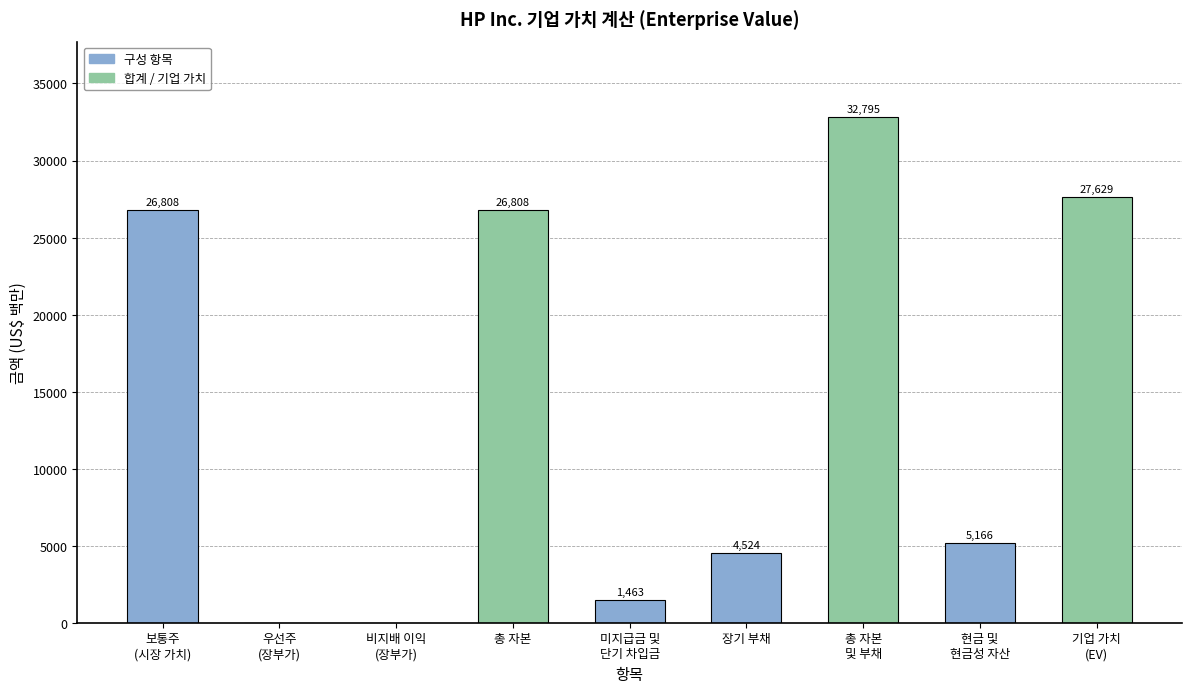

Reading left to right, list all the values displayed in this chart.

보통주
(시장 가치)=26808	우선주
(장부가)=0	비지배 이익
(장부가)=0	총 자본=26808	미지급금 및
단기 차입금=1463	장기 부채=4524	총 자본
및 부채=32795	현금 및
현금성 자산=5166	기업 가치
(EV)=27629